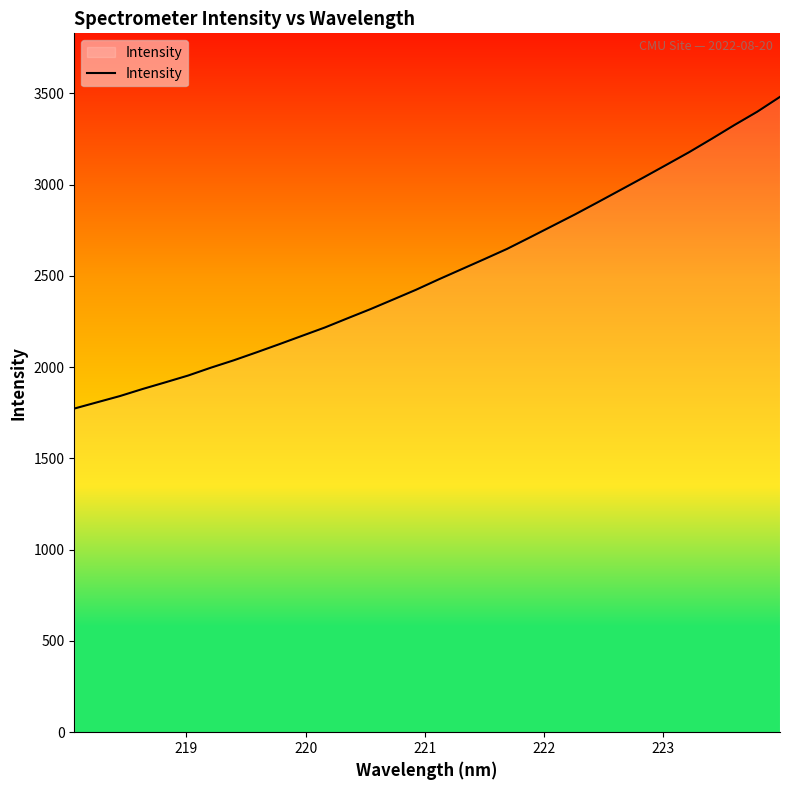

What is the smallest value displayed?

1773.1